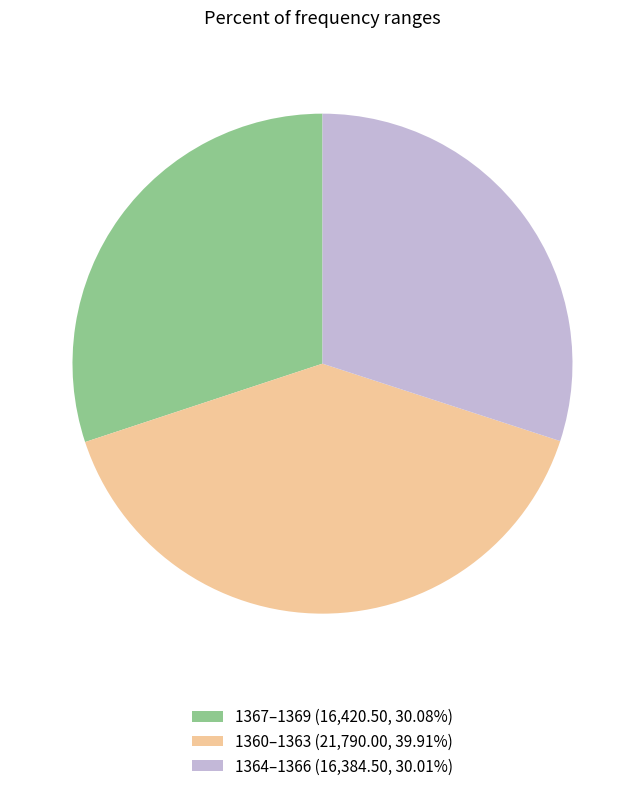

Is 1367–1369 (16,420.50, 30.08%) the majority of the pie?

No